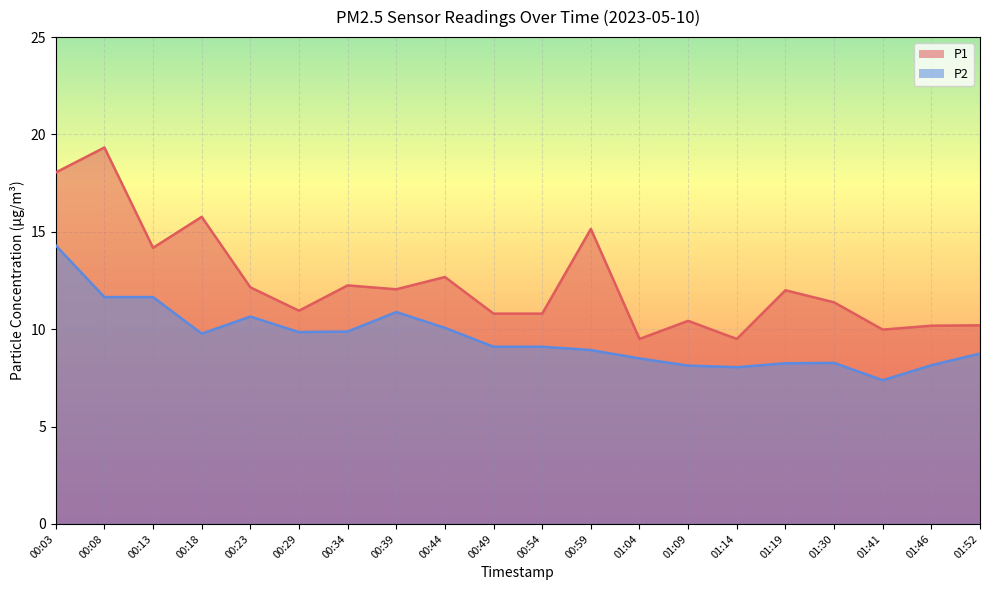

What is the total value across all series at 00:49?

19.9